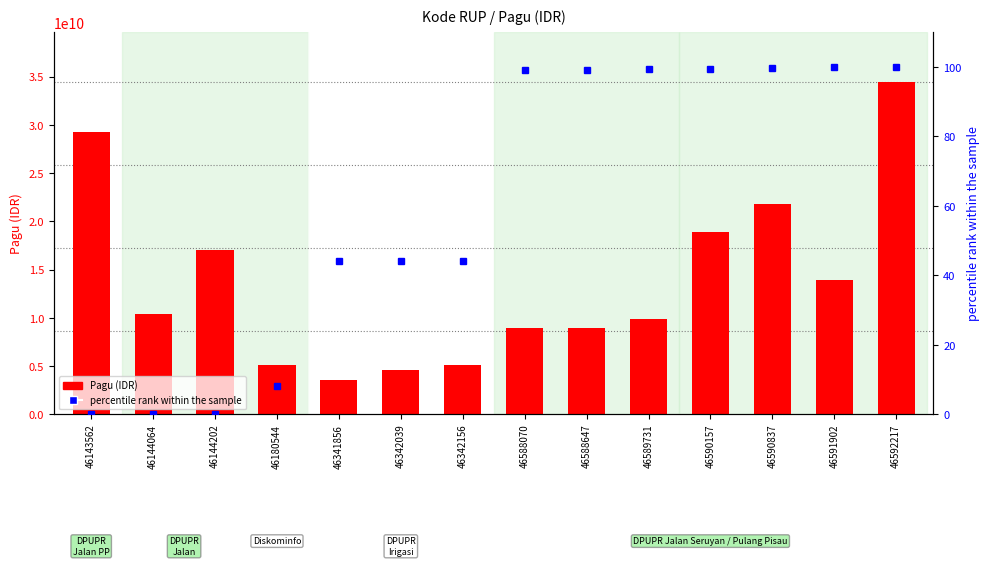

Read the Pagu value at 46342156.

5071625000.0